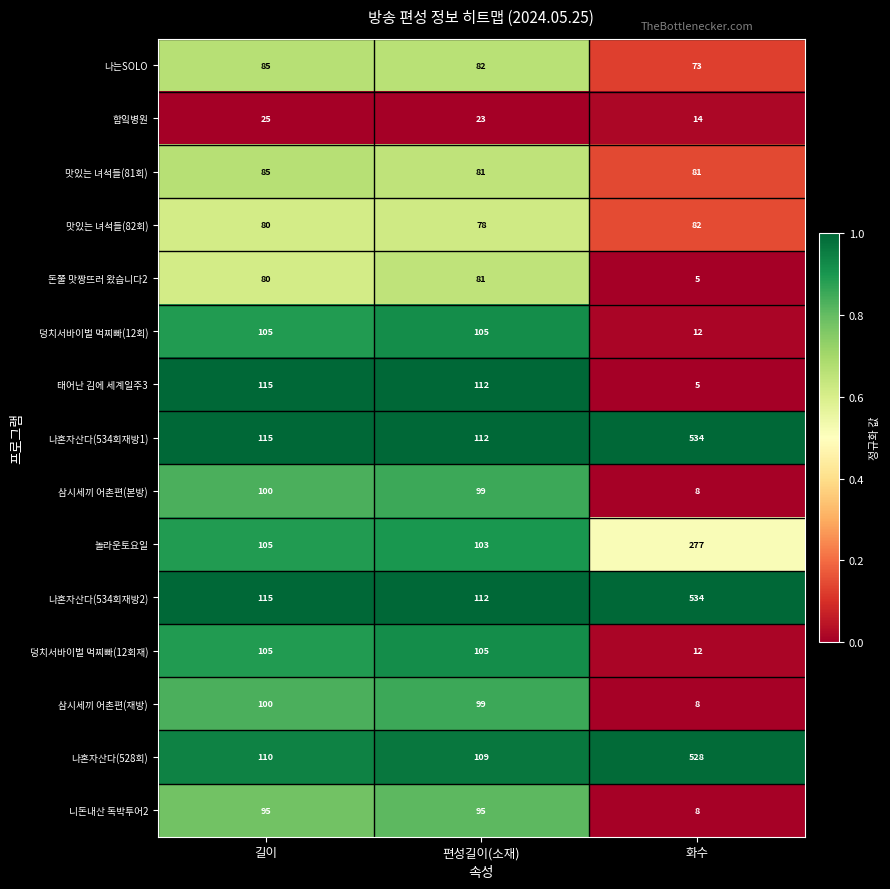

How many series are shown in this chart?

15